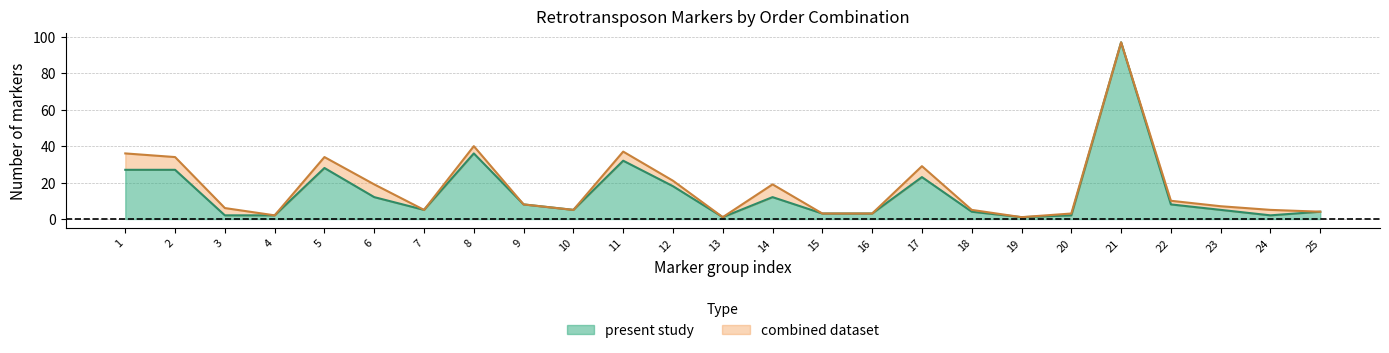

In present study, how many points are lower than both neighbors (excluding endpoints)?

5